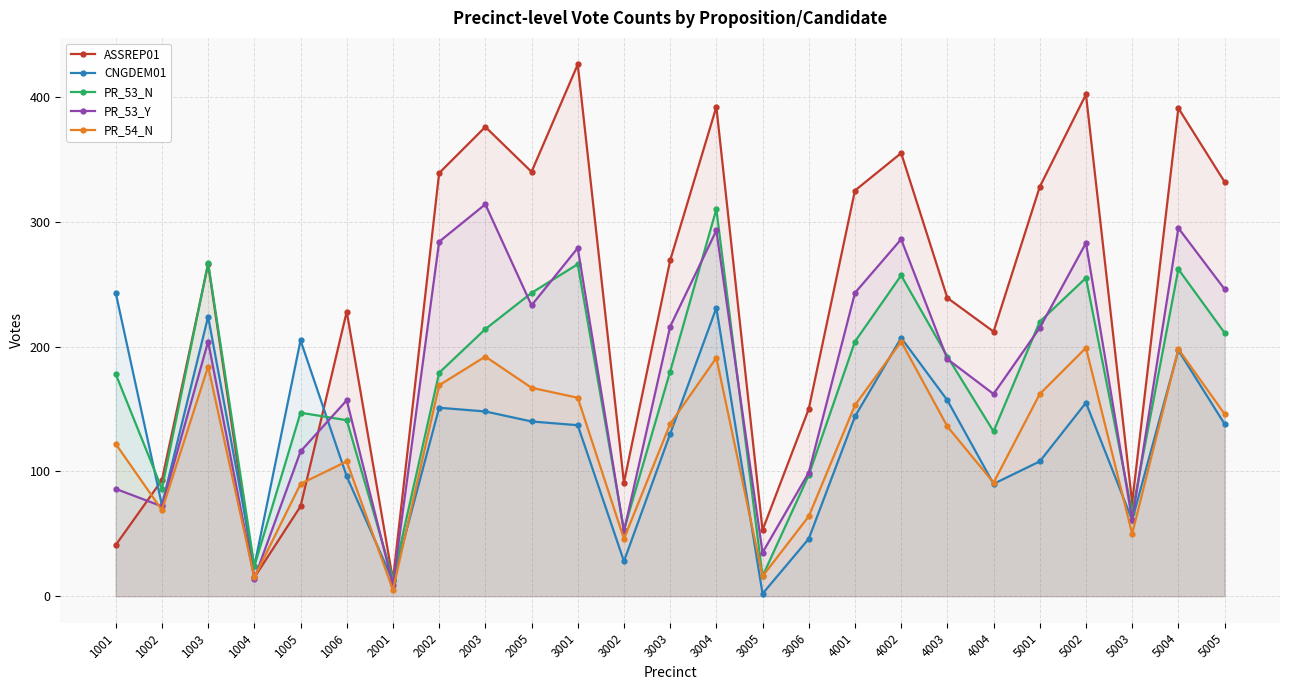

What is the value of the CNGDEM01 point at the 11th from the left?

137